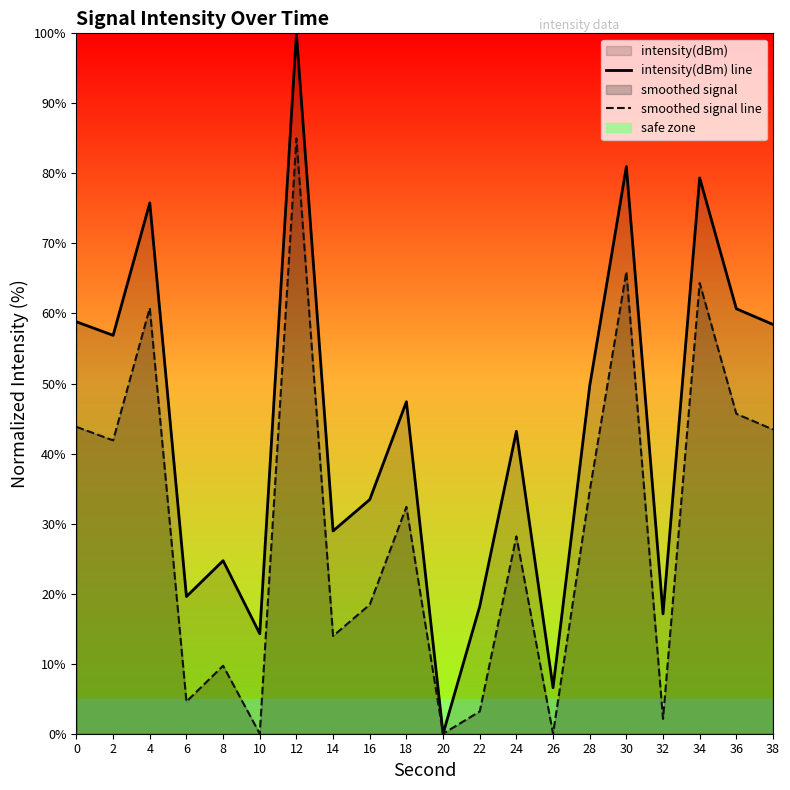

True or false: intensity(dBm) line and smoothed signal line cross at least once.

False